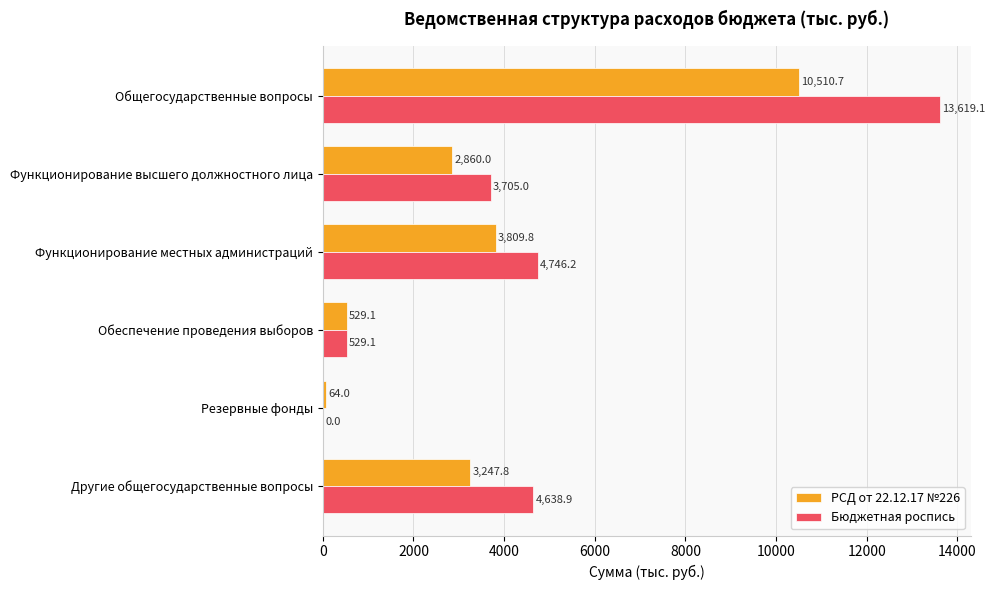

The value of РСД от 22.12.17 №226 at Другие общегосударственные вопросы is 3247.8. True or false?

True